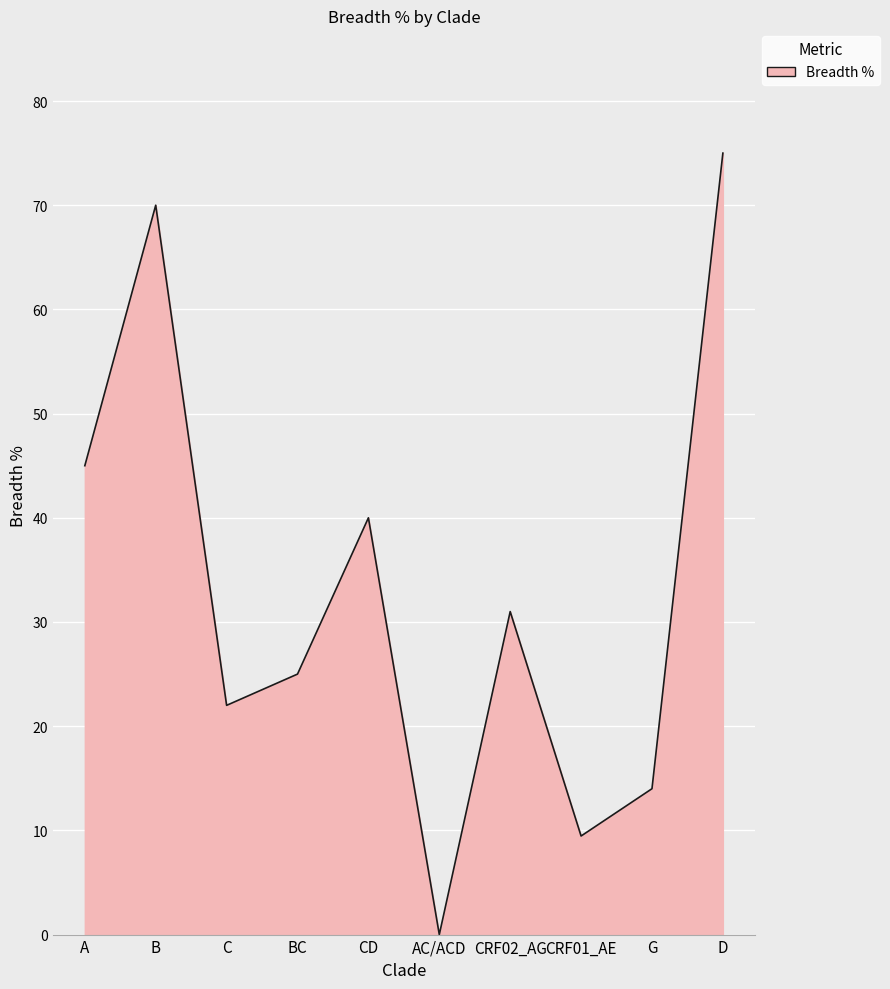

What is the approximate value at CD?

40.0